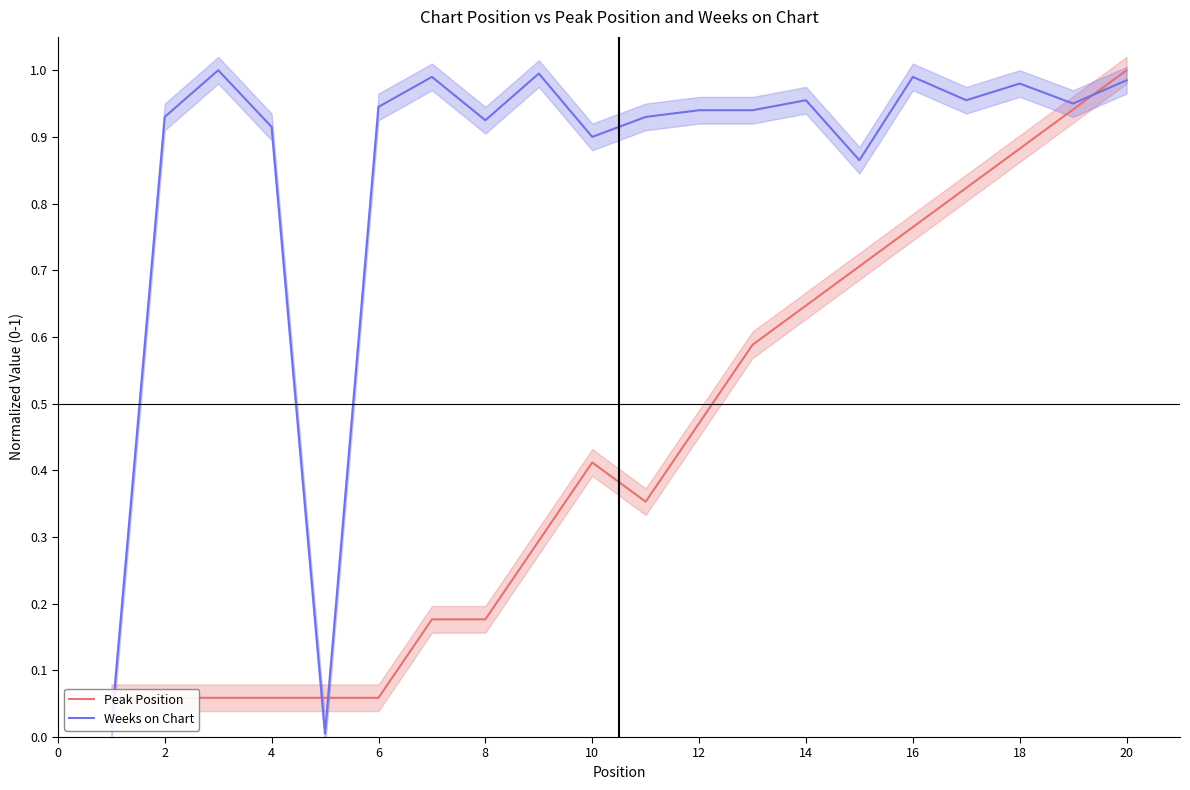

The Weeks on Chart series shows 1.6 at 6. True or false?

False